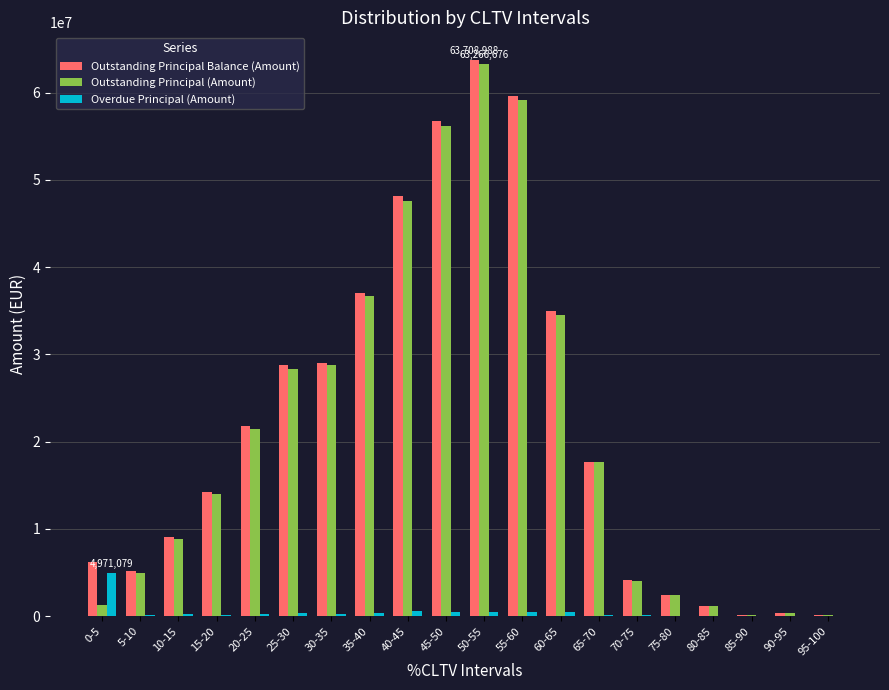

How many data points in Outstanding Principal Balance (Amount) are above 17709967?

10